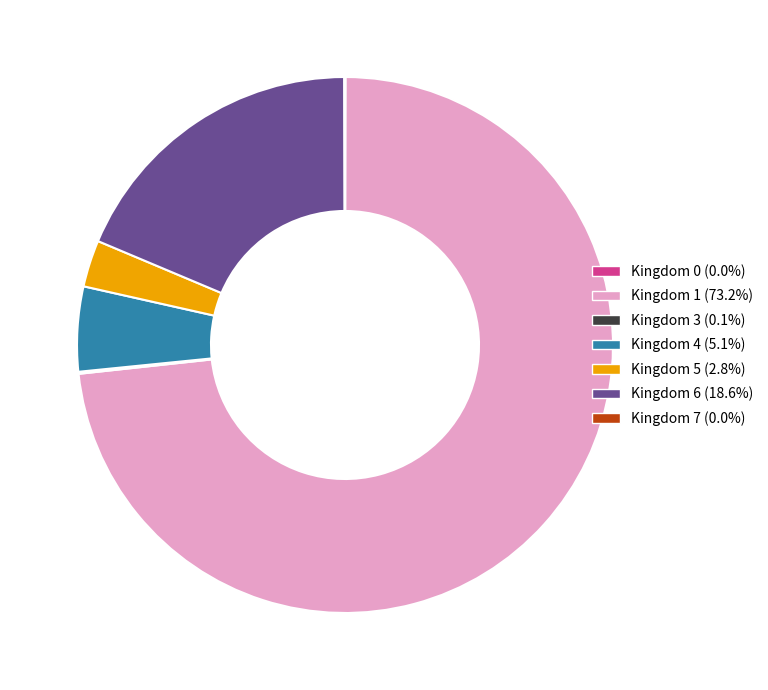

Does any single category account for the majority?

Yes